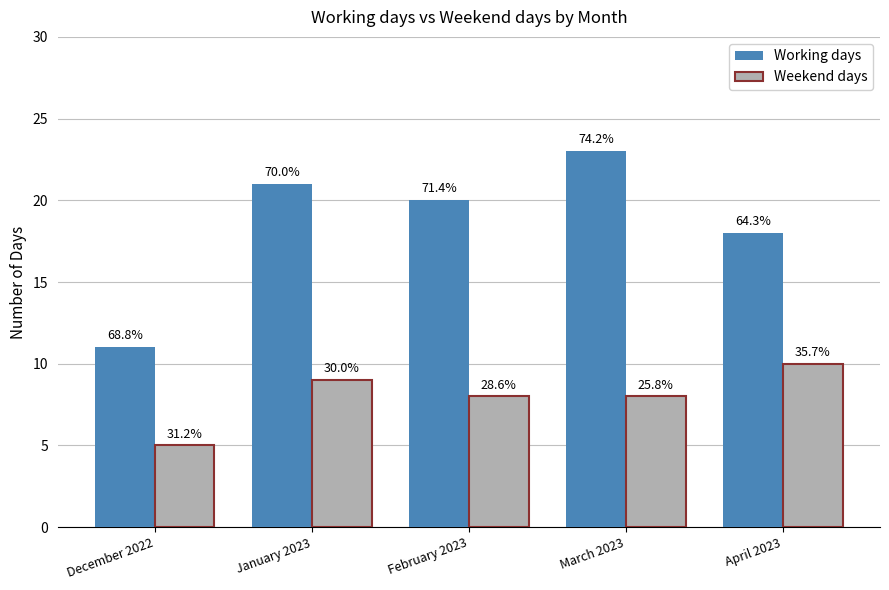

Count the Weekend days values in the range 8 to 9.

3